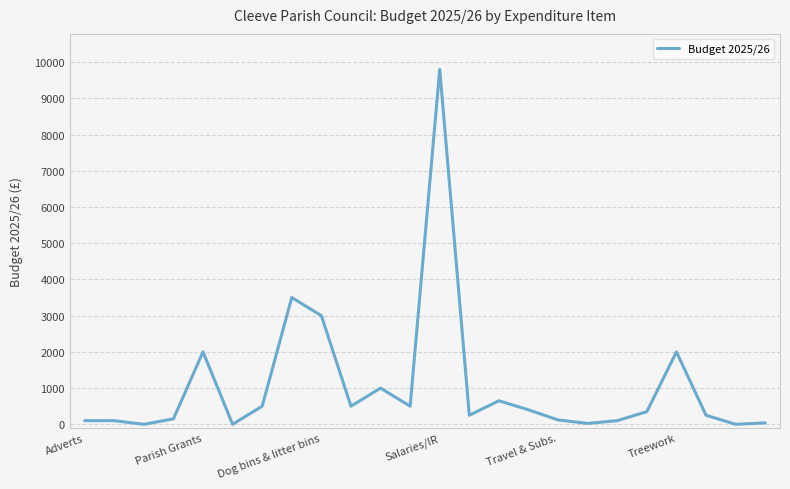

What is the greatest value displayed?

9800